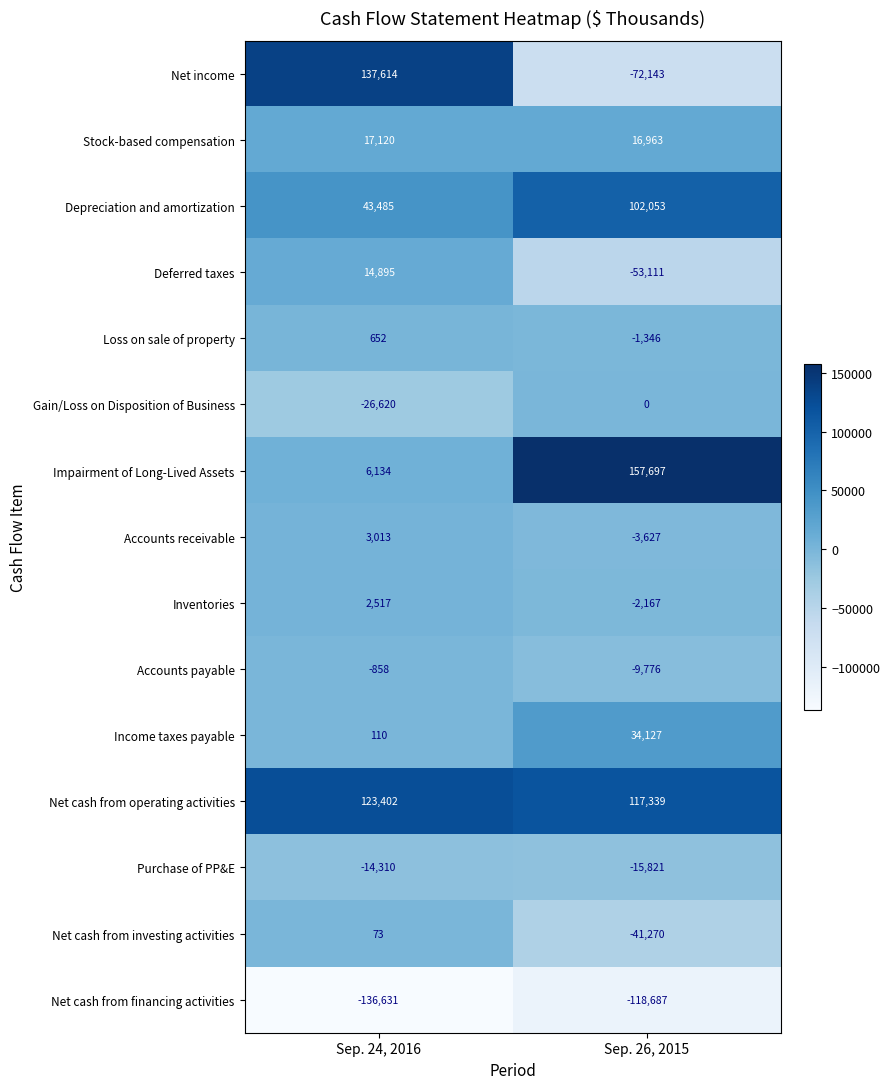

Between Sep. 24, 2016 and Sep. 26, 2015, which series saw the biggest shift?

Net income